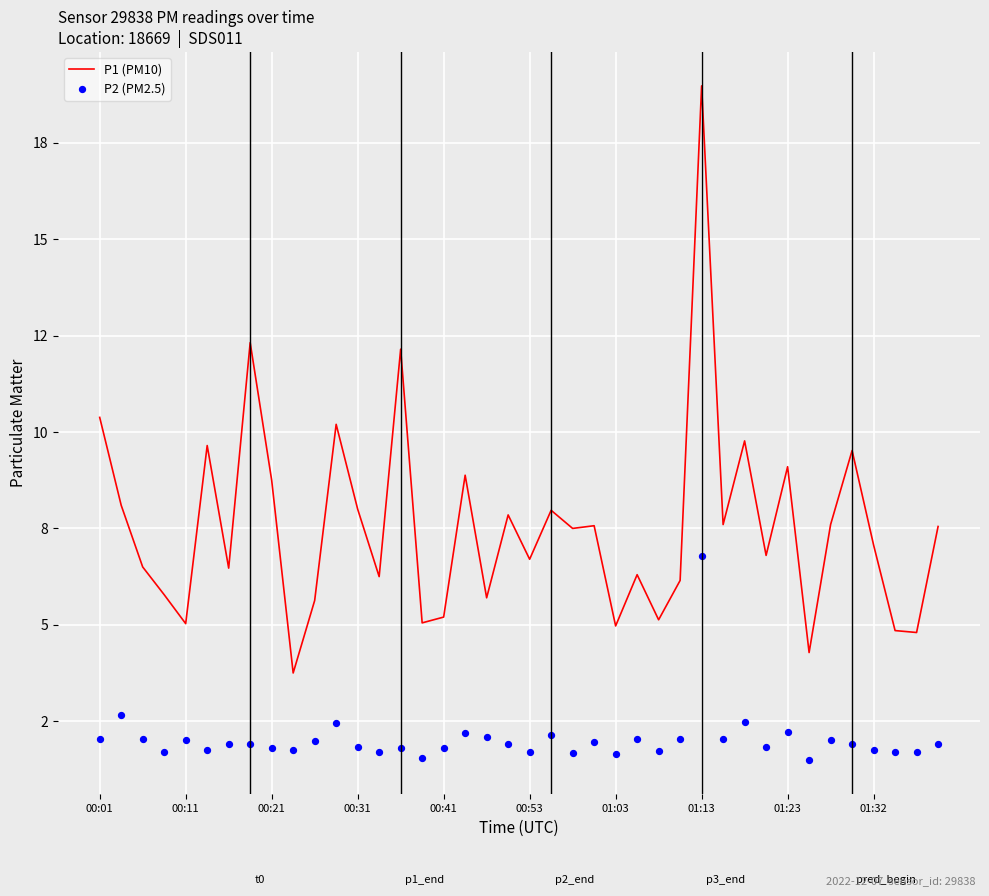

Which series contains the lowest Y value?

P2 (PM2.5)